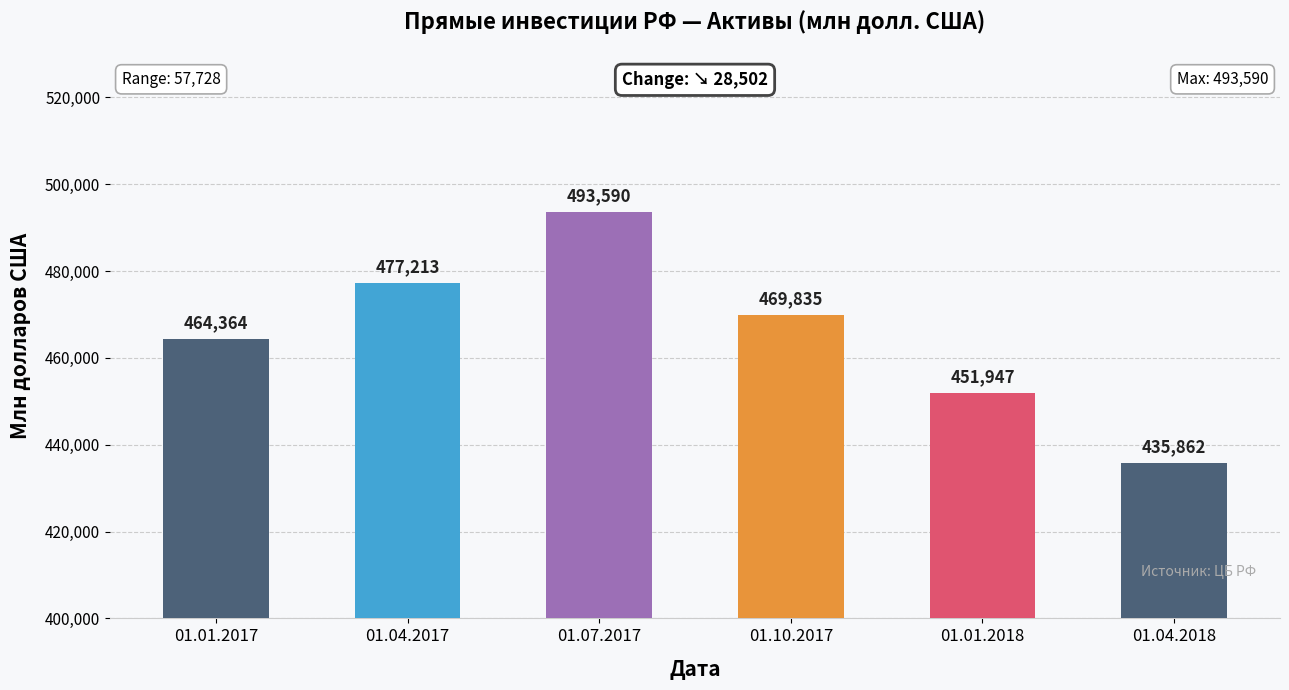

What is the change in value from 01.07.2017 to 01.01.2018?

-41643.3